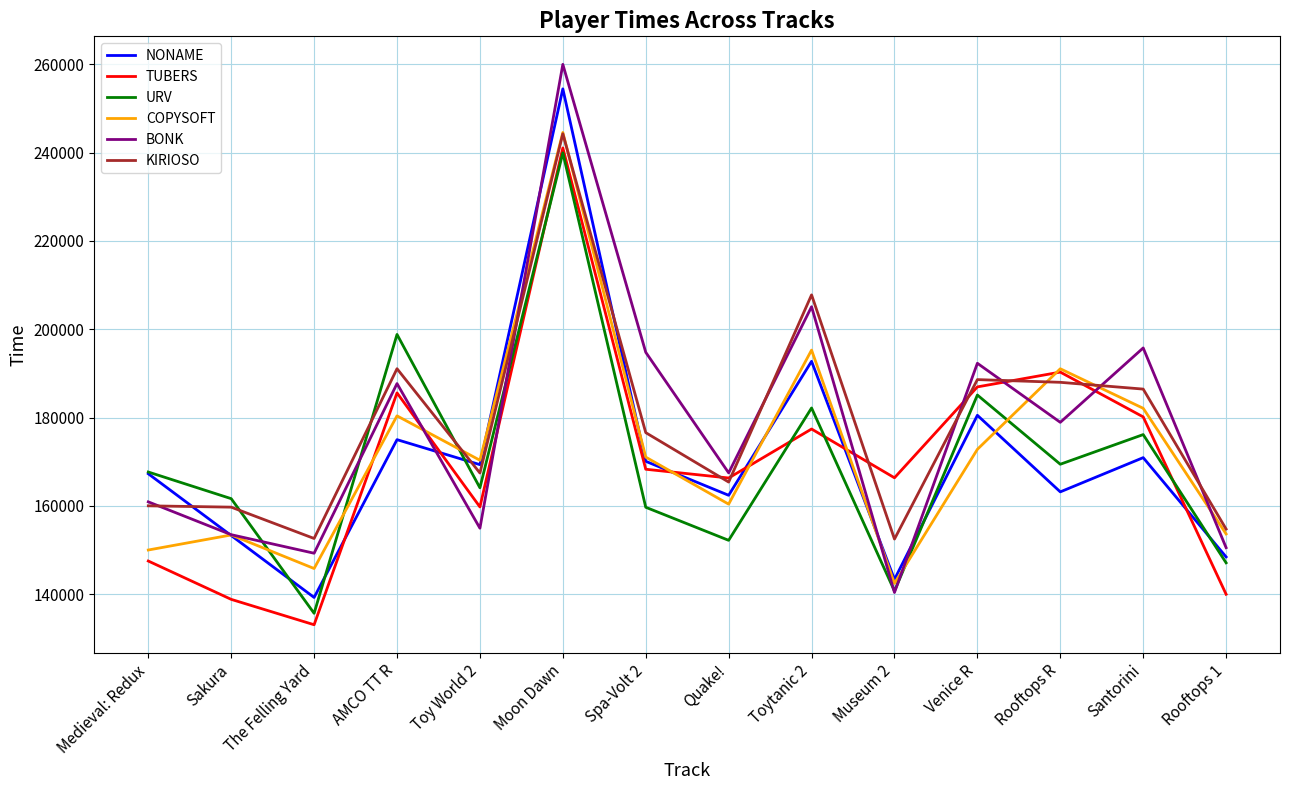

Is it true that URV equals 79803 at Rooftops R?

False